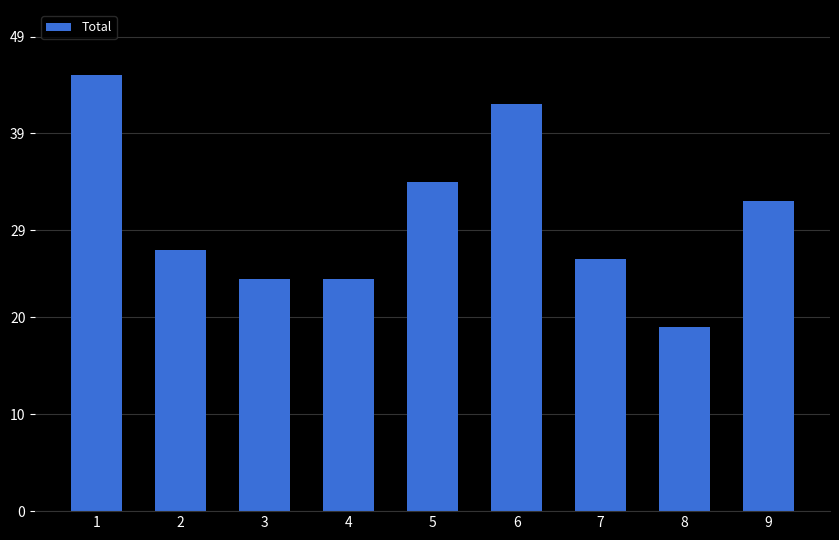

Which category has the lowest value across all series?

8